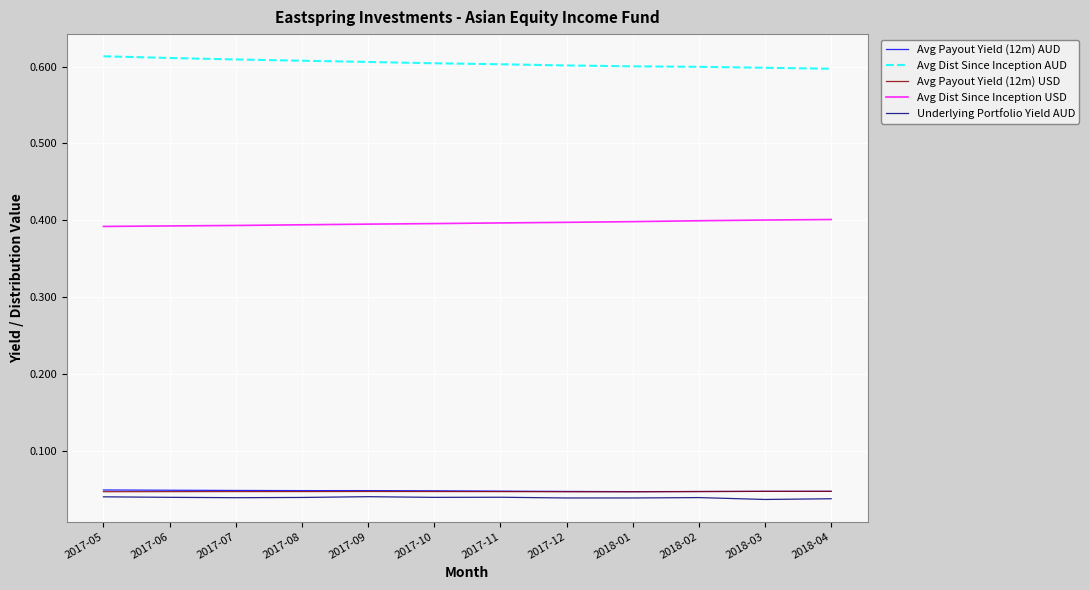

Is it true that Avg Dist Since Inception AUD equals 1.1 at 2017-06?

False